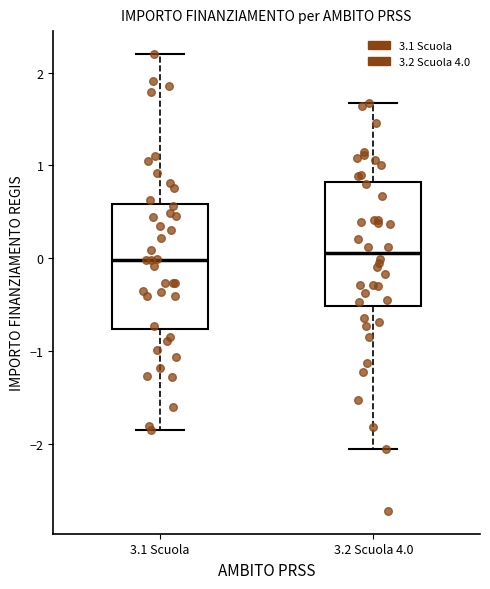

Reading left to right, read every box against the y-axis: the position of its median line, the range the box covers, and the ends of its whiskers. The values are not printed on the chart, so give them approximately, as read against the axis.

3.1 Scuola: median 0.0, box -0.8 to 0.6, whiskers -1.9 to 2.2
3.2 Scuola 4.0: median 0.1, box -0.5 to 0.8, whiskers -2.1 to 1.7